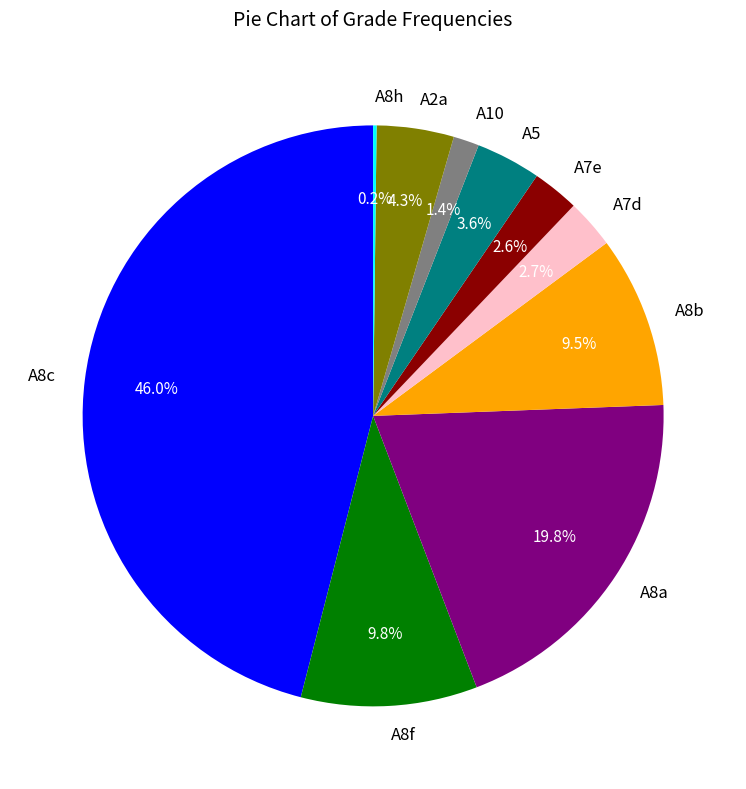

Does A10 represent more than half of the total?

No